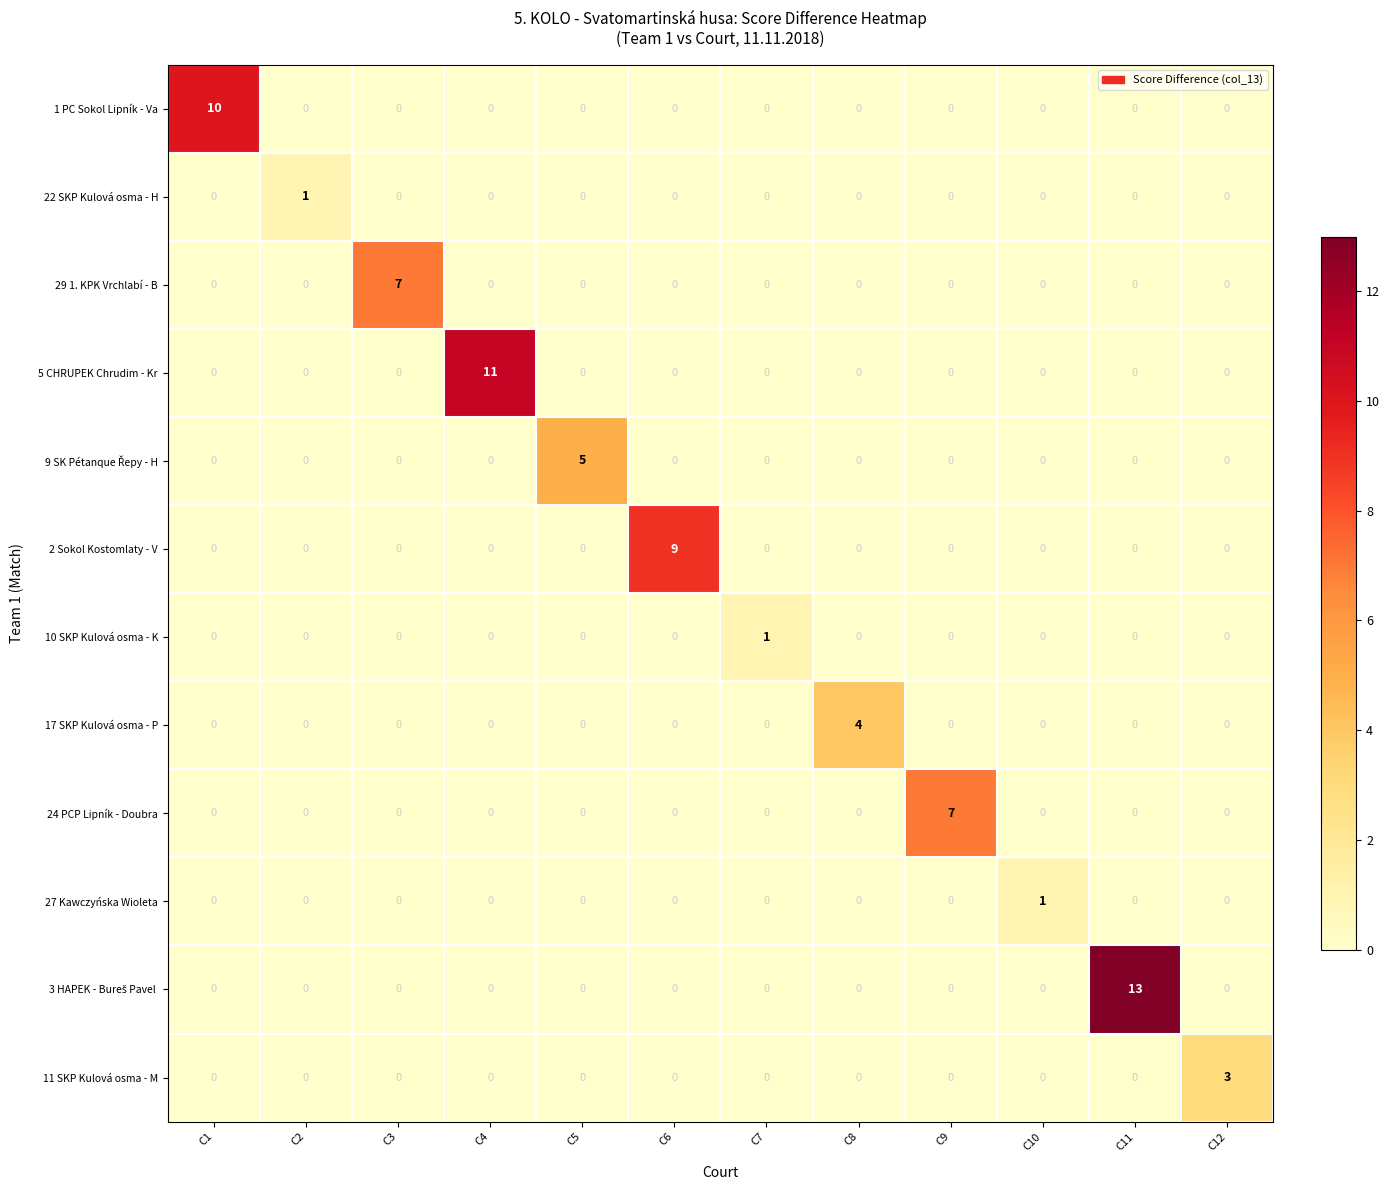

Which series changed the most between C8 and C9?

24 PCP Lipník - Doubra